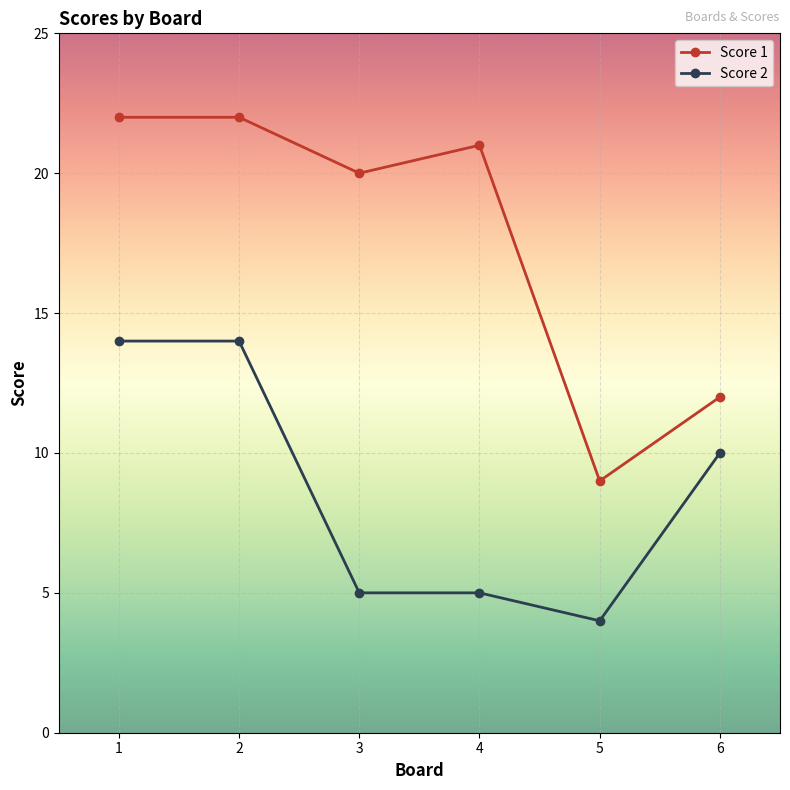

How many values in the Score 2 series are below 10?

3